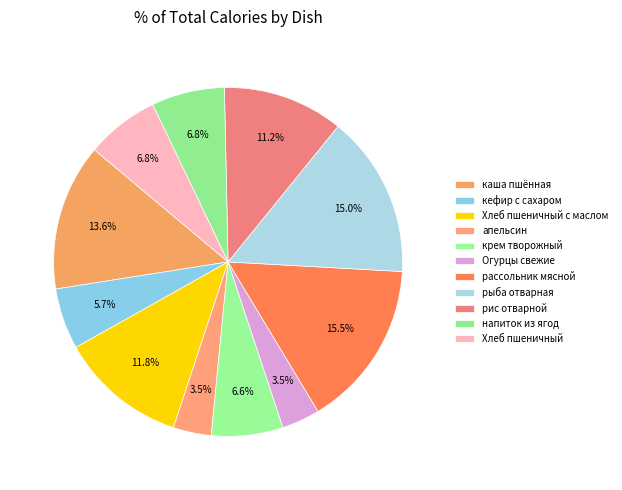

The рыба отварная slice represents 1% of the pie. True or false?

False